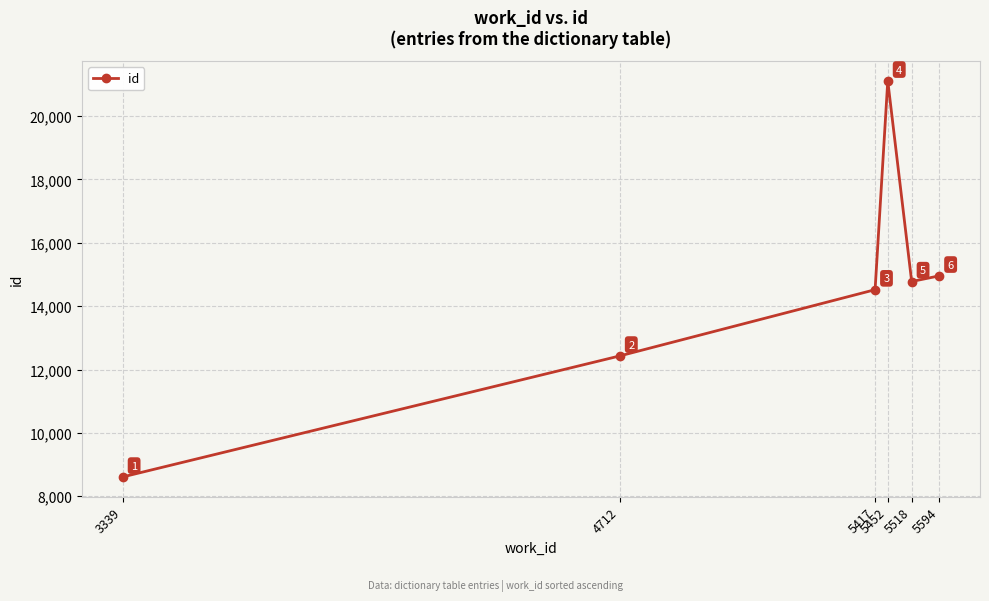

What is the minimum value shown in the chart?

8610